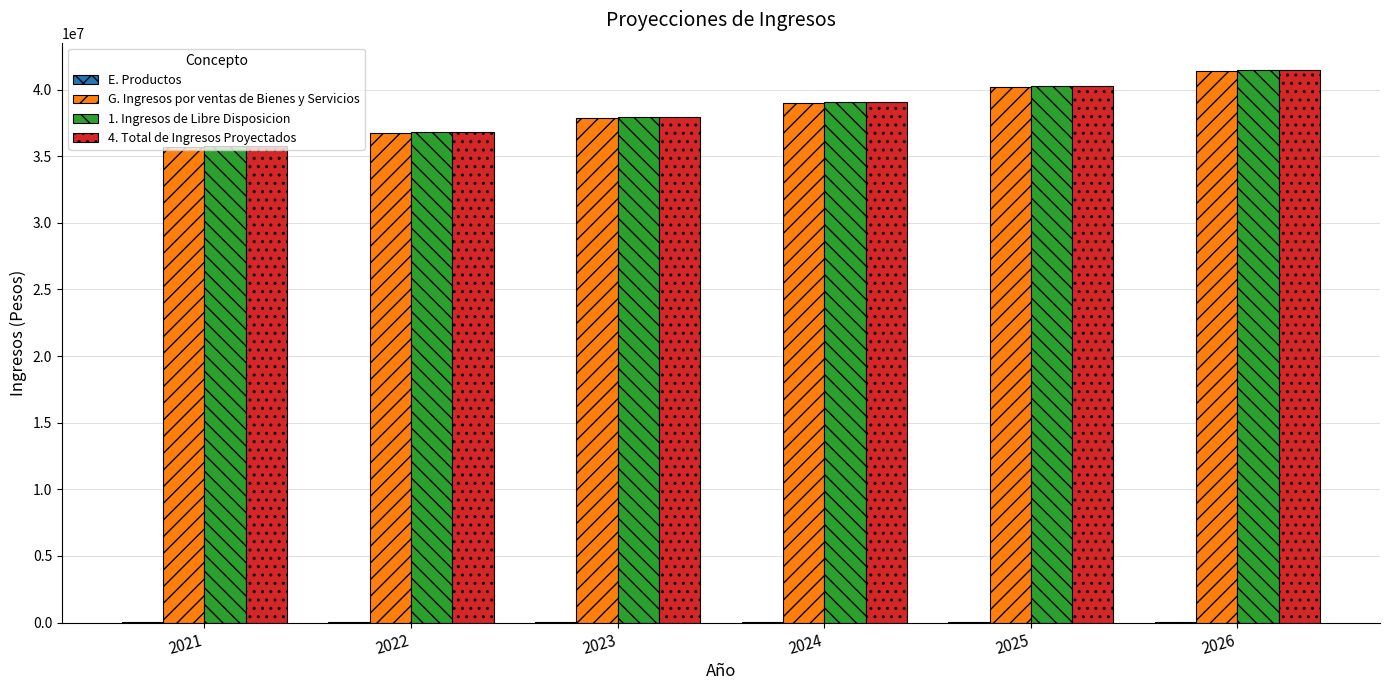

Are the bars horizontal?

No